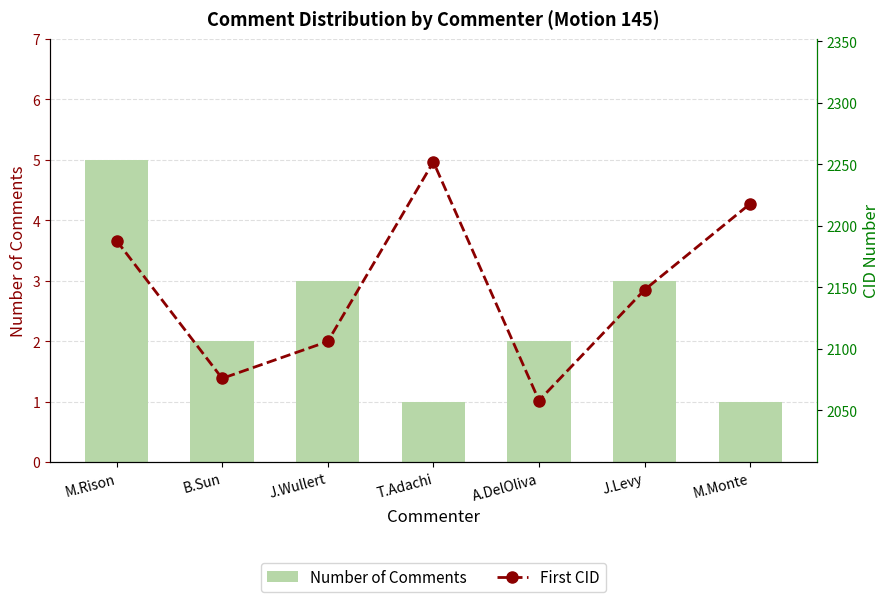

What position from the left is J.Levy?

6